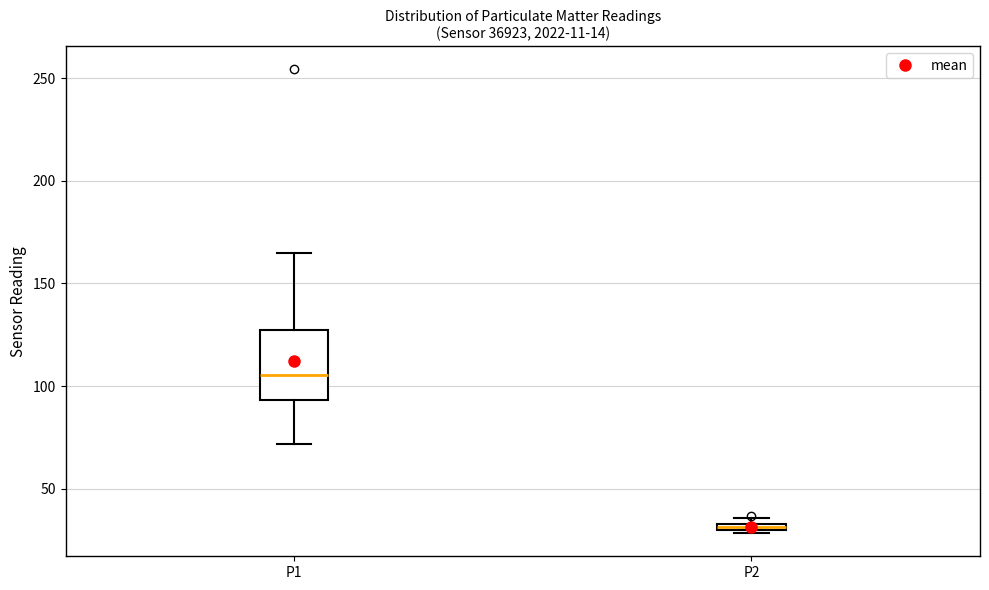

Which box is the tallest, from its lower edge to its upper edge?

P1